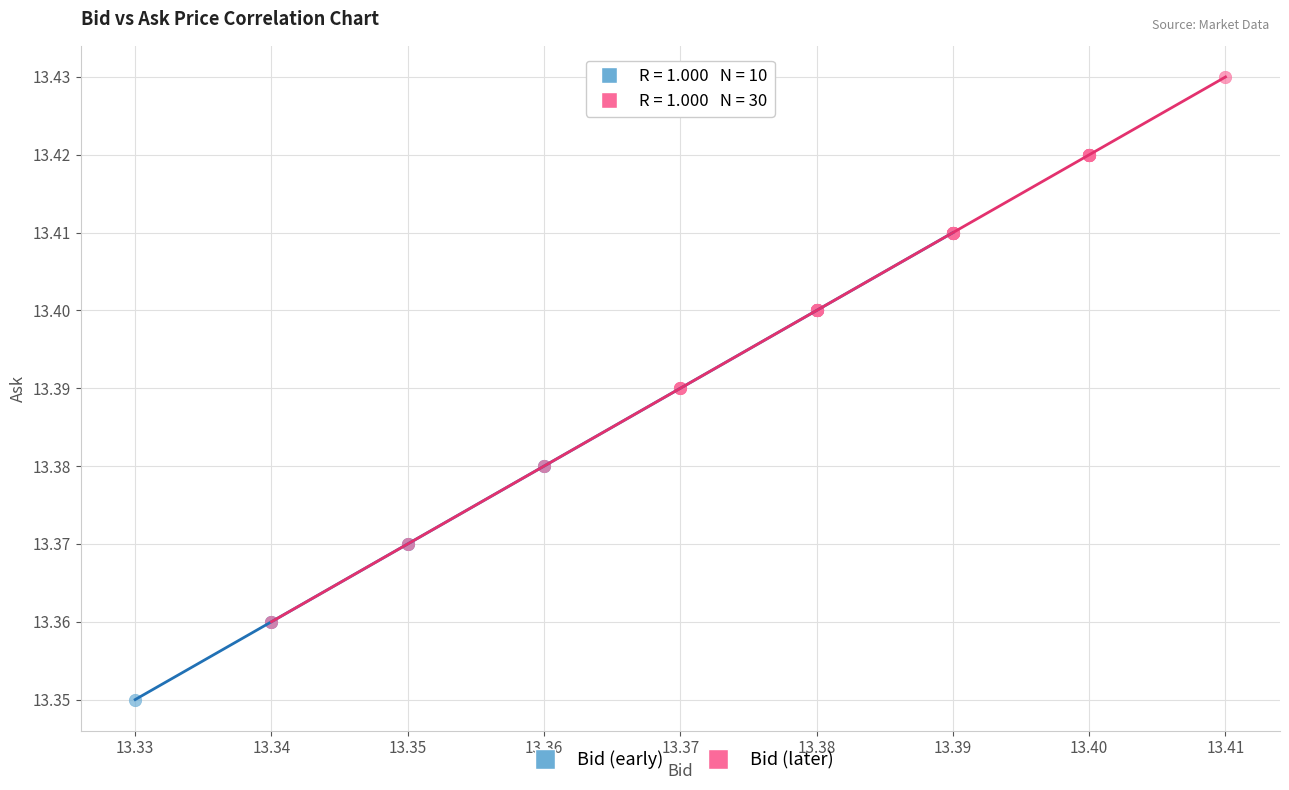

What are all the series names shown in the legend?

Bid (early), Bid (later)